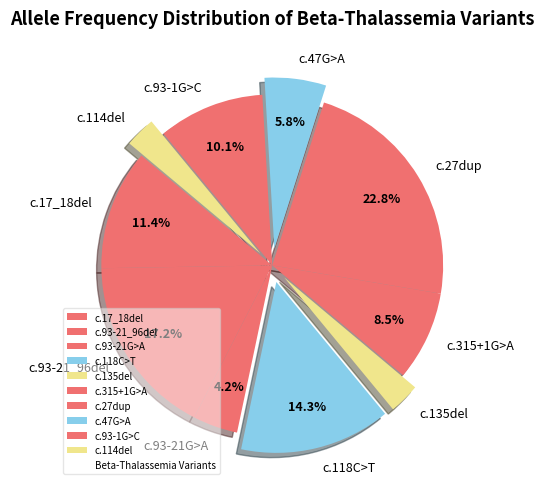

To the nearest percent, what is the difference between the c.315+1G>A and c.93-1G>C slice percentages?

2%